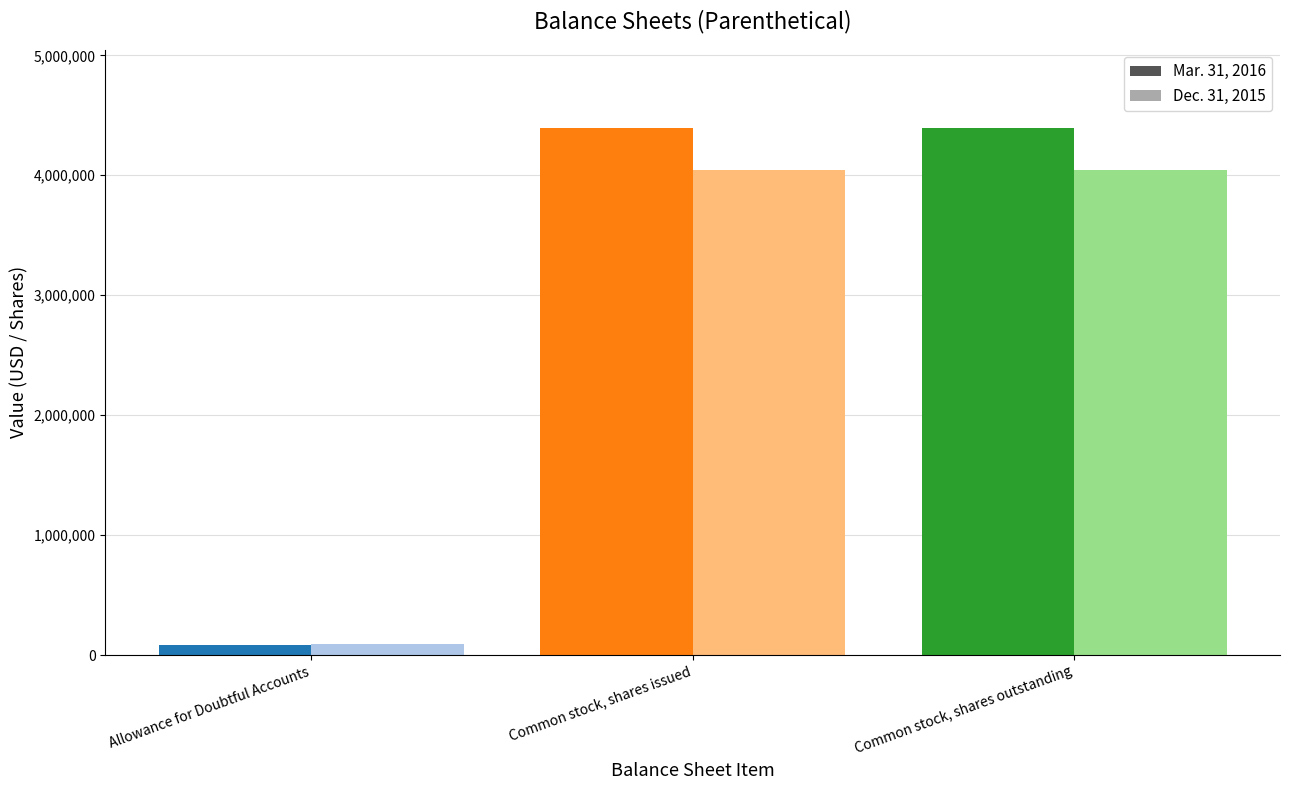

Reading left to right, list all the values displayed in this chart.

Mar. 31, 2016: 87714	4389899	4389899
Dec. 31, 2015: 90111	4047332	4047332